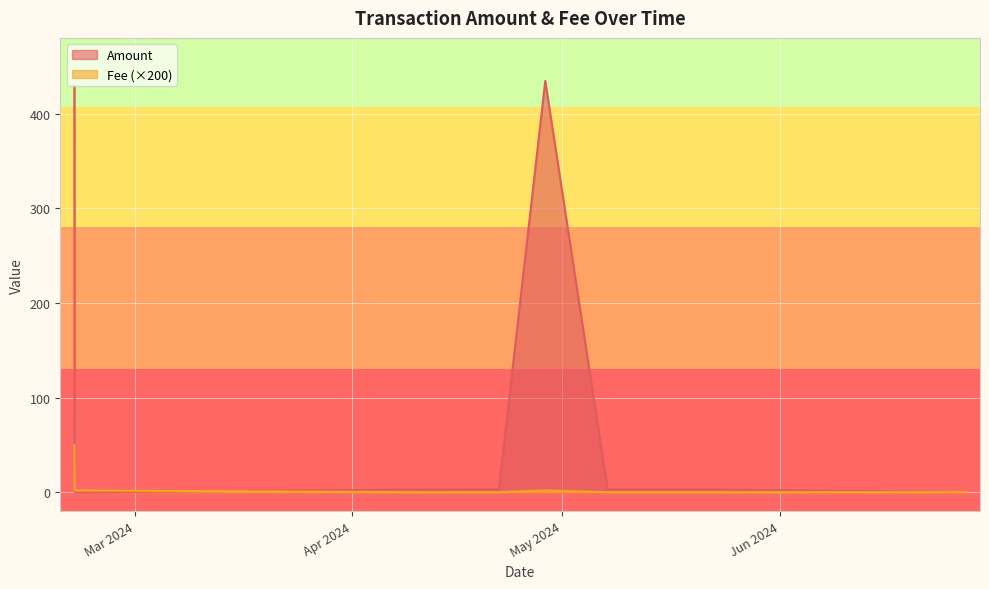

Between 2024-04-08 11:39:00 and 2024-06-27 13:54:00, which is larger?

2024-04-08 11:39:00